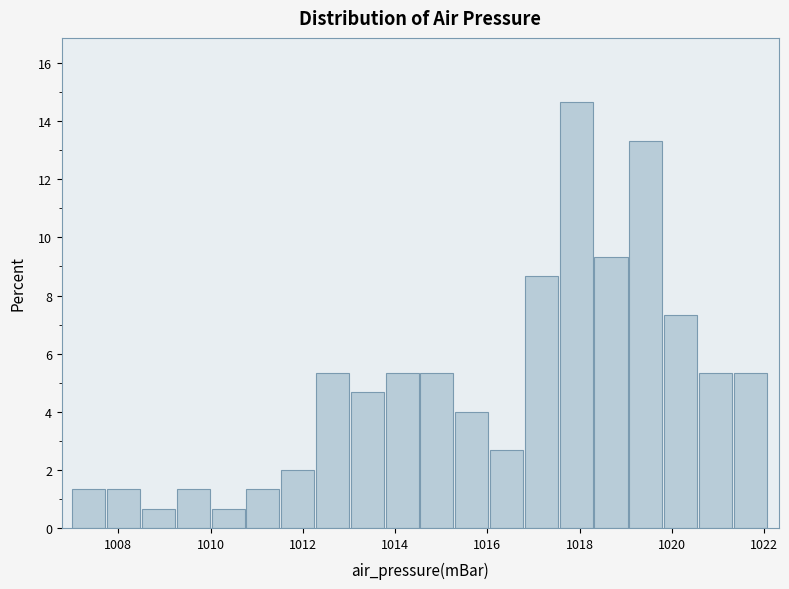

Around what value on the x-axis is the tallest bar? Give the approximate position of its centre, as read against the axis.

1018.0